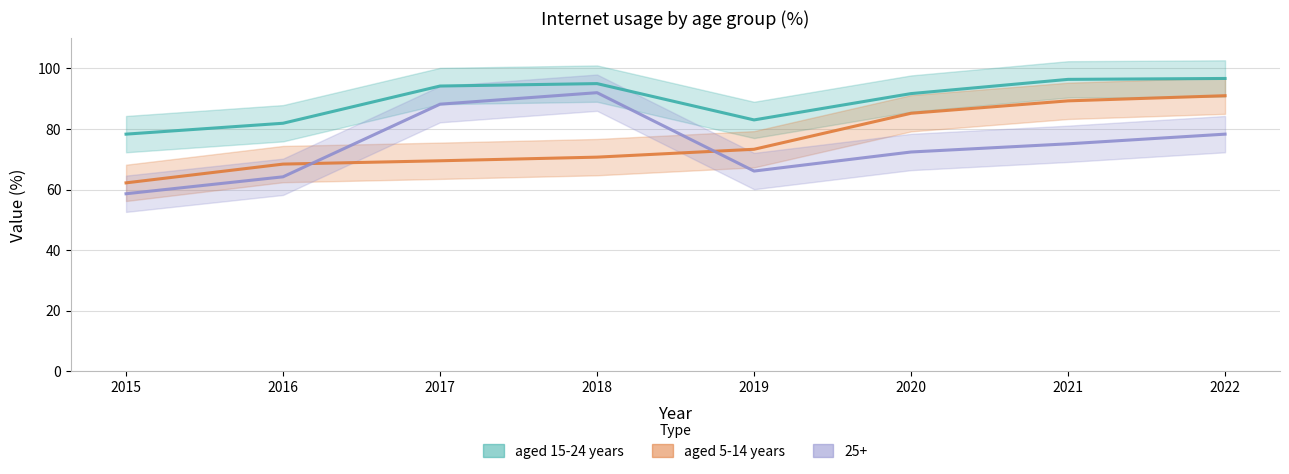

Is it true that aged 5-14 years equals 120.9 at 2021?

False